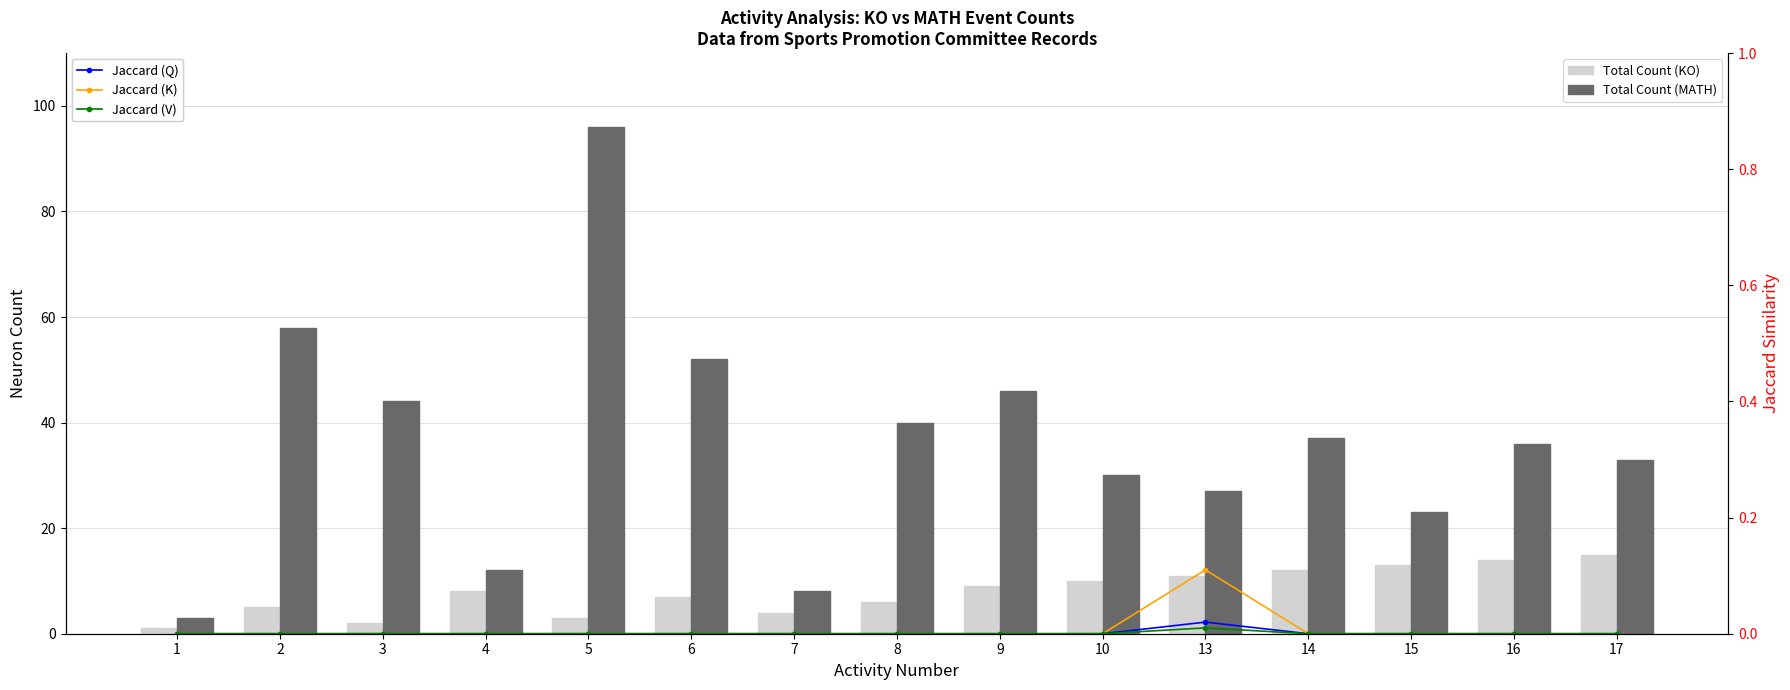

Rank the categories by Jaccard (Q) value from highest to lowest.

13, 1, 2, 3, 4, 5, 6, 7, 8, 9, 10, 14, 15, 16, 17